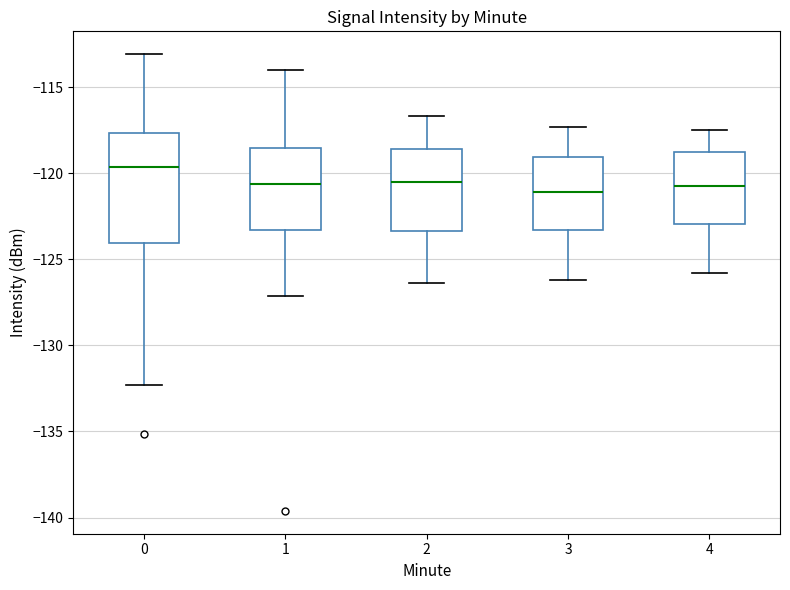

Reading left to right, transcribe this box plot: for each box, give where its median line is, the range the box spans, and where its two whiskers end, as read against the y-axis. The values are not printed on the chart, so give them approximately, as read against the axis.

0: median -119.5, box -124.0 to -117.5, whiskers -132.5 to -113.0
1: median -120.5, box -123.5 to -118.5, whiskers -127.0 to -114.0
2: median -120.5, box -123.5 to -118.5, whiskers -126.5 to -116.5
3: median -121.0, box -123.5 to -119.0, whiskers -126.0 to -117.5
4: median -120.5, box -123.0 to -118.5, whiskers -126.0 to -117.5